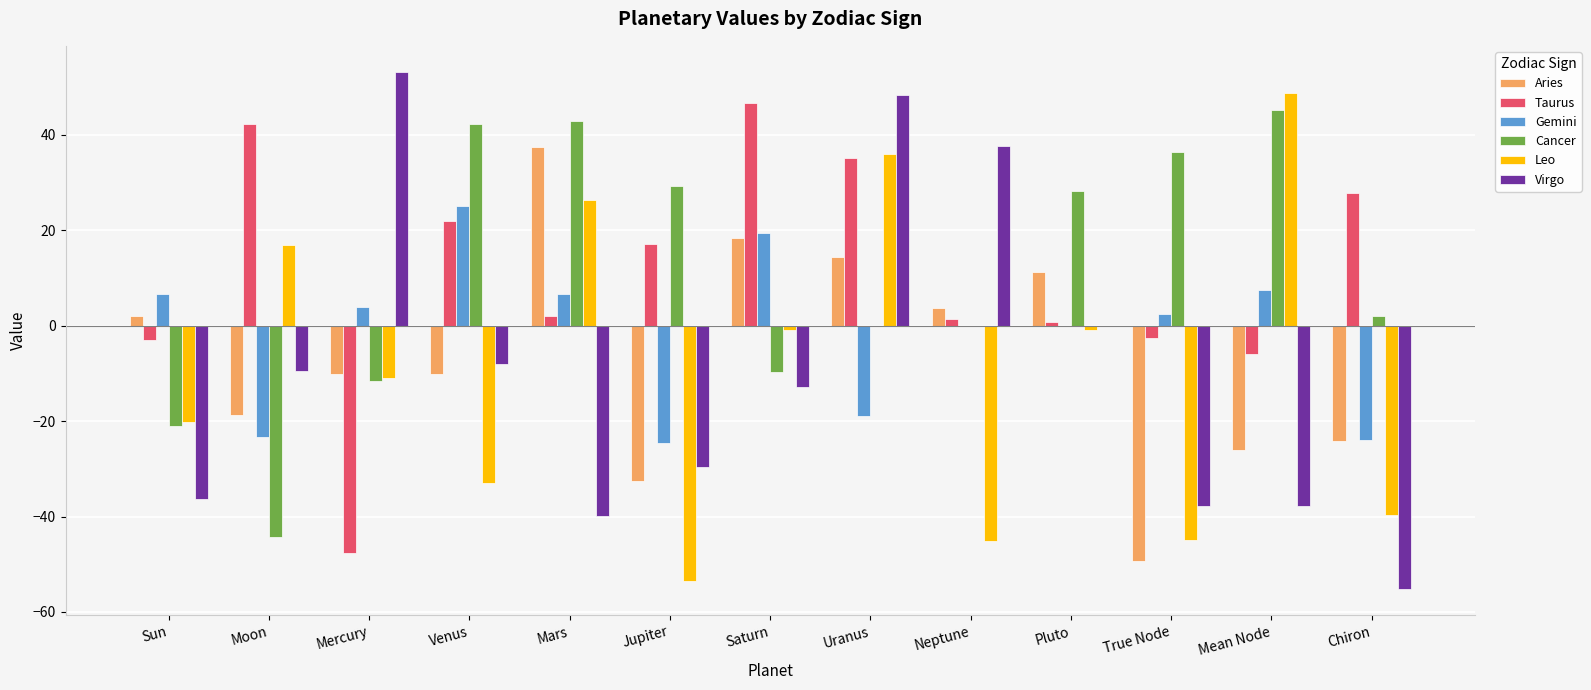

What is the sum of all Gemini values?

-18.8